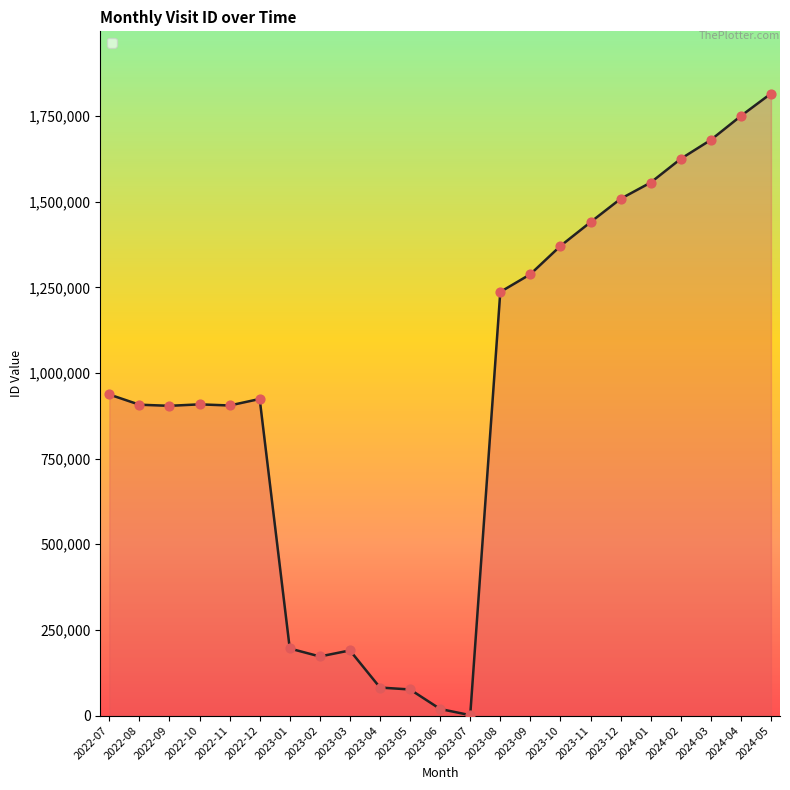

What is the ratio of the value at 2023-05 to the value at 2023-01?

0.4